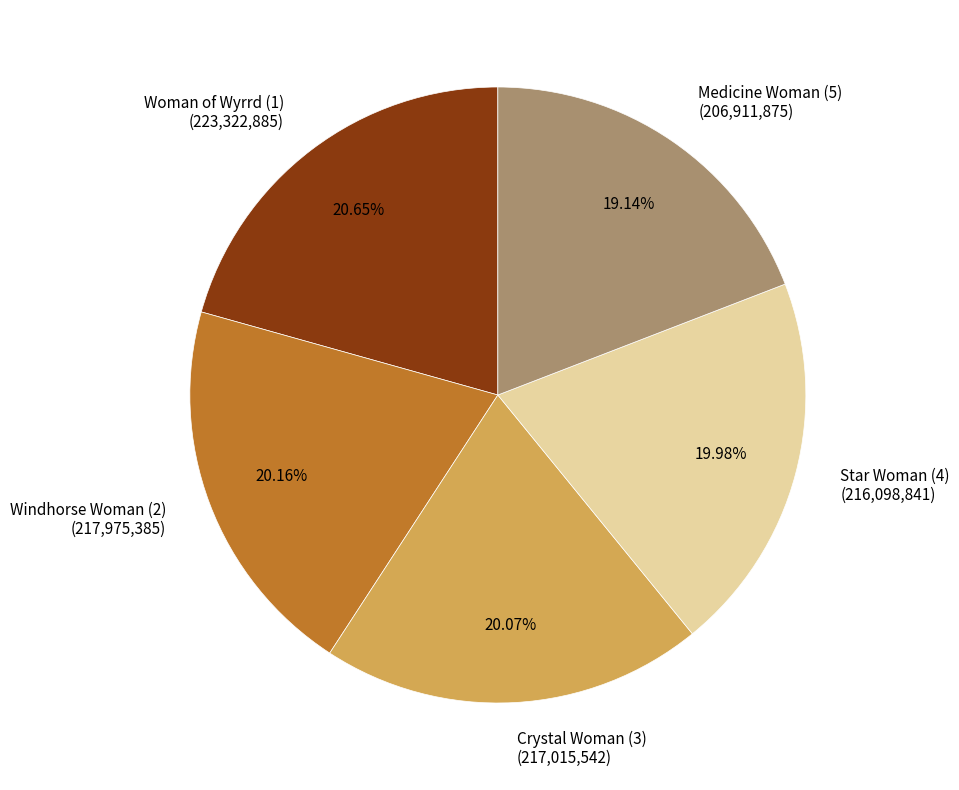

Count the number of slices in the pie.

5